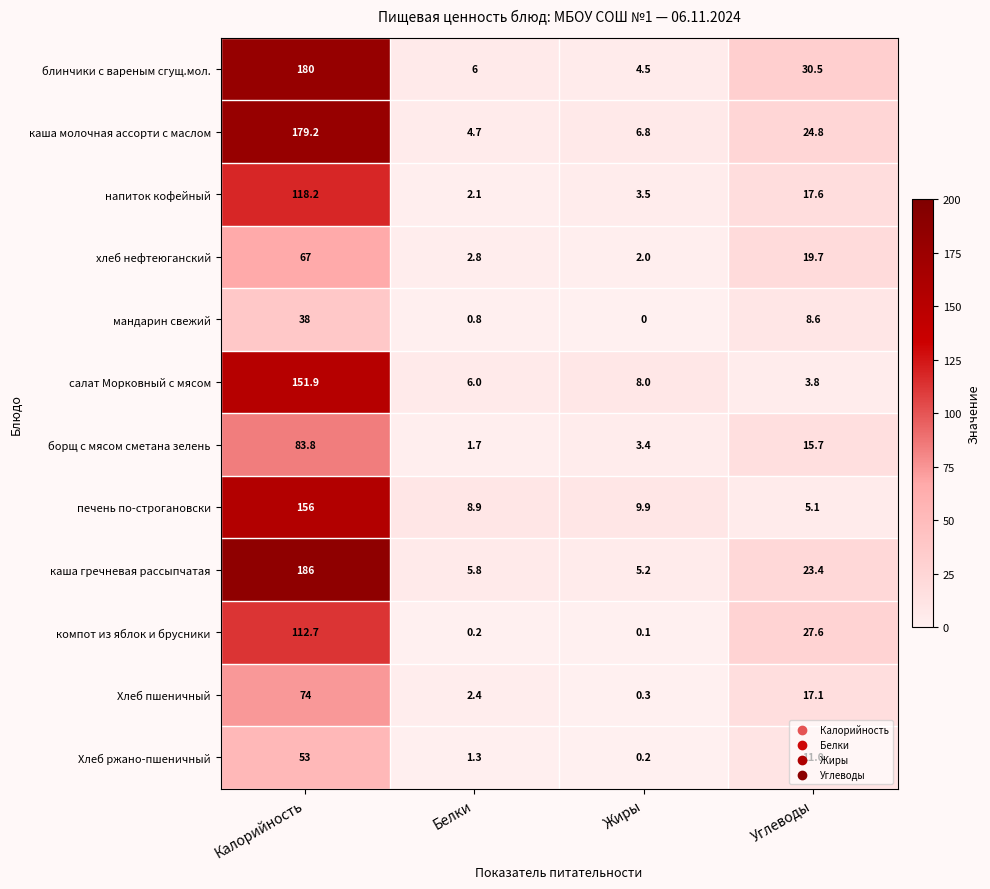

What is the difference between the maximum and minimum values in the мандарин свежий series?

38.0